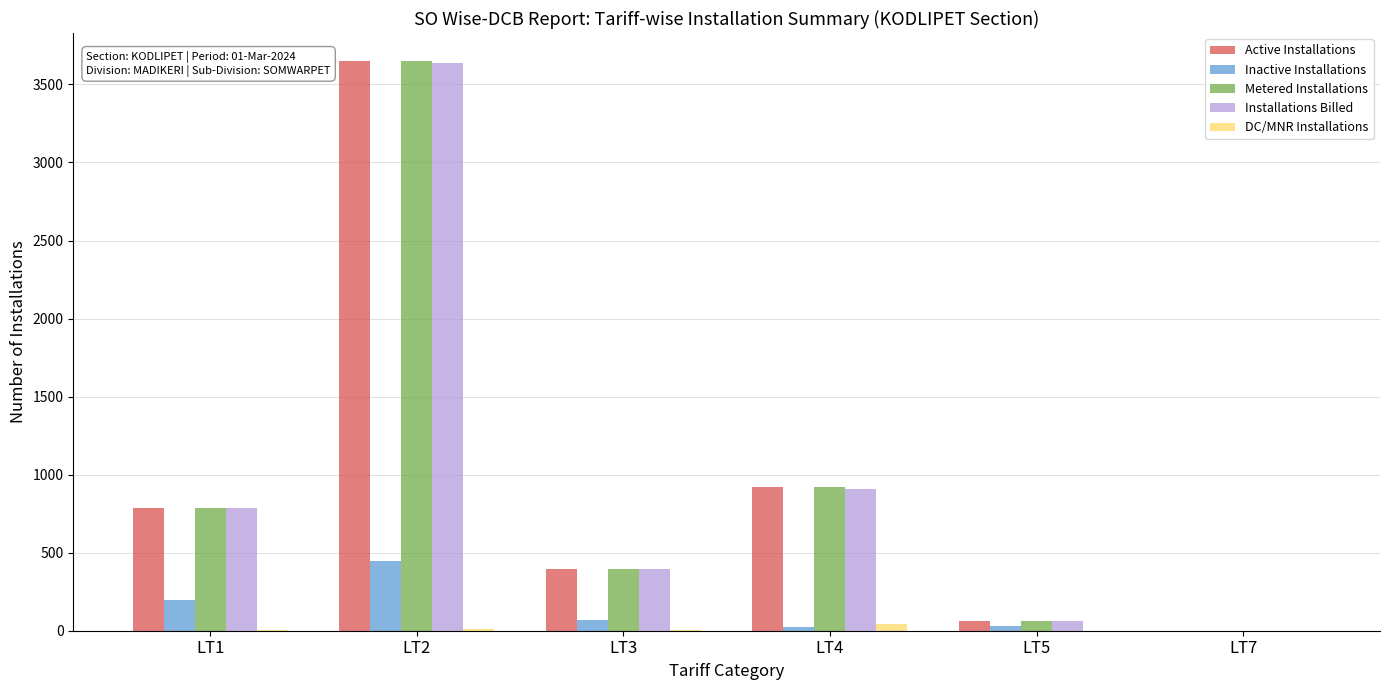

What is the maximum value shown in the chart?

3647